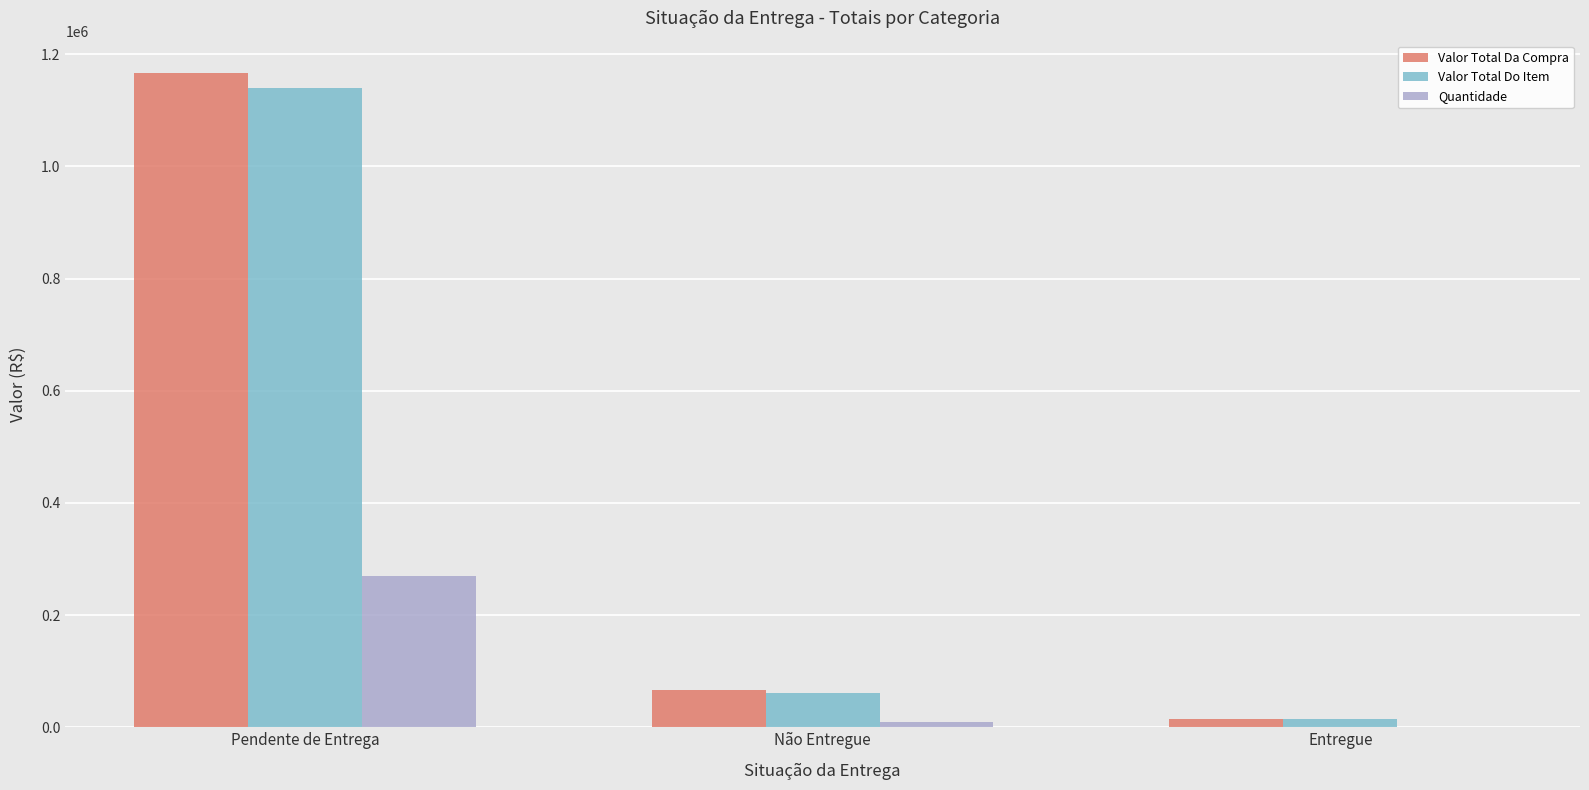

What is the highest value of the Valor Total Da Compra series?

1166028